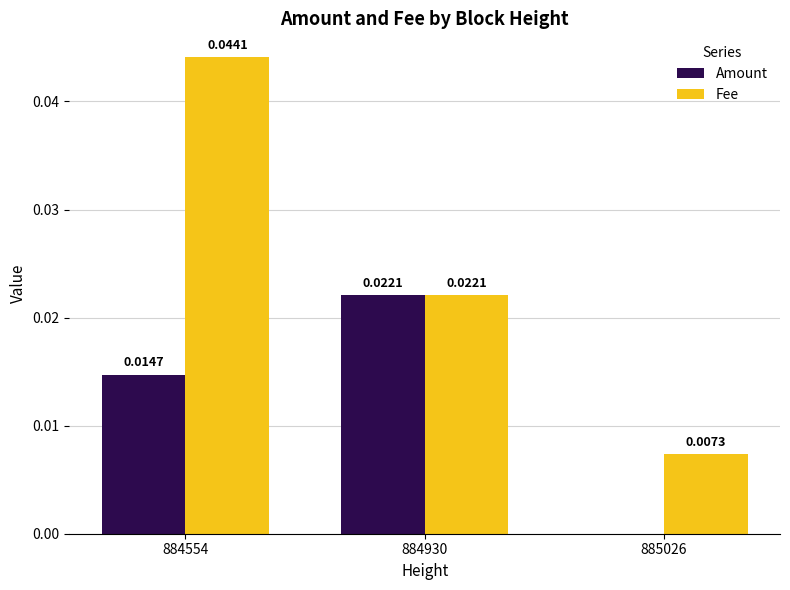

Which series has the largest total across all categories?

Fee